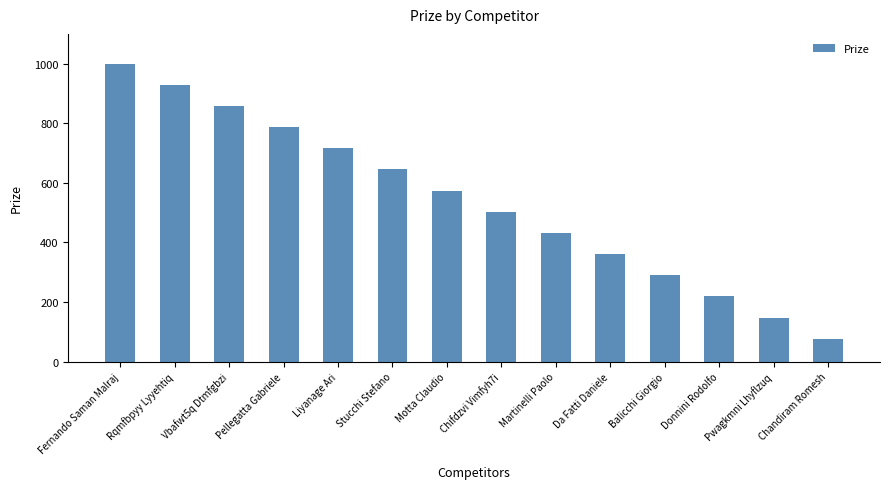

Does the chart contain stacked bars?

No